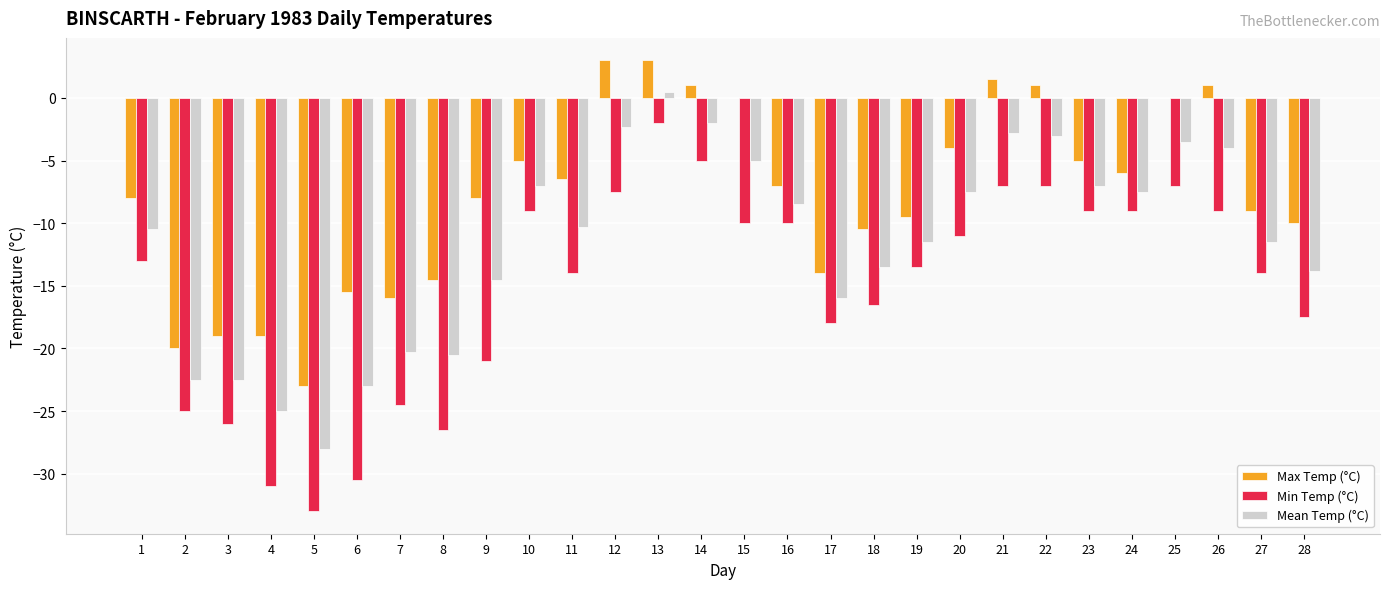

What is the maximum value shown in the chart?

3.0